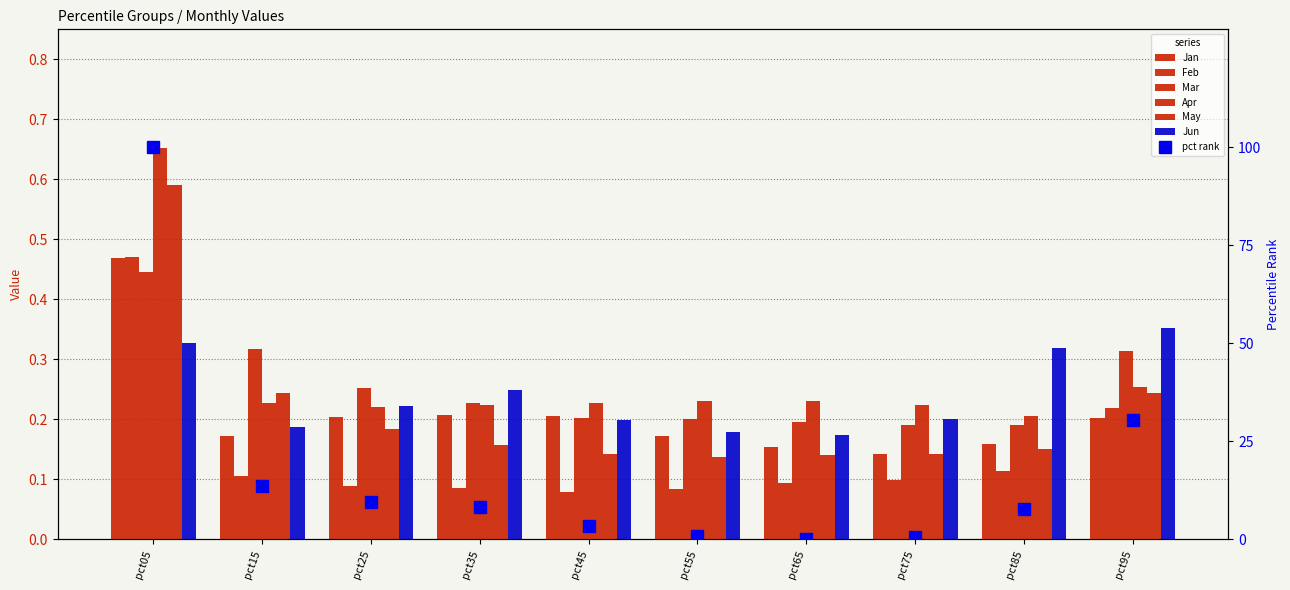

Reading right to left, list all the values displayed in this chart.

Jan: 0.2	0.2	0.1	0.2	0.2	0.2	0.2	0.2	0.2	0.5
Feb: 0.2	0.1	0.1	0.1	0.1	0.1	0.1	0.1	0.1	0.5
Mar: 0.3	0.2	0.2	0.2	0.2	0.2	0.2	0.3	0.3	0.4
Apr: 0.3	0.2	0.2	0.2	0.2	0.2	0.2	0.2	0.2	0.7
May: 0.2	0.2	0.1	0.1	0.1	0.1	0.2	0.2	0.2	0.6
Jun: 0.4	0.3	0.2	0.2	0.2	0.2	0.2	0.2	0.2	0.3